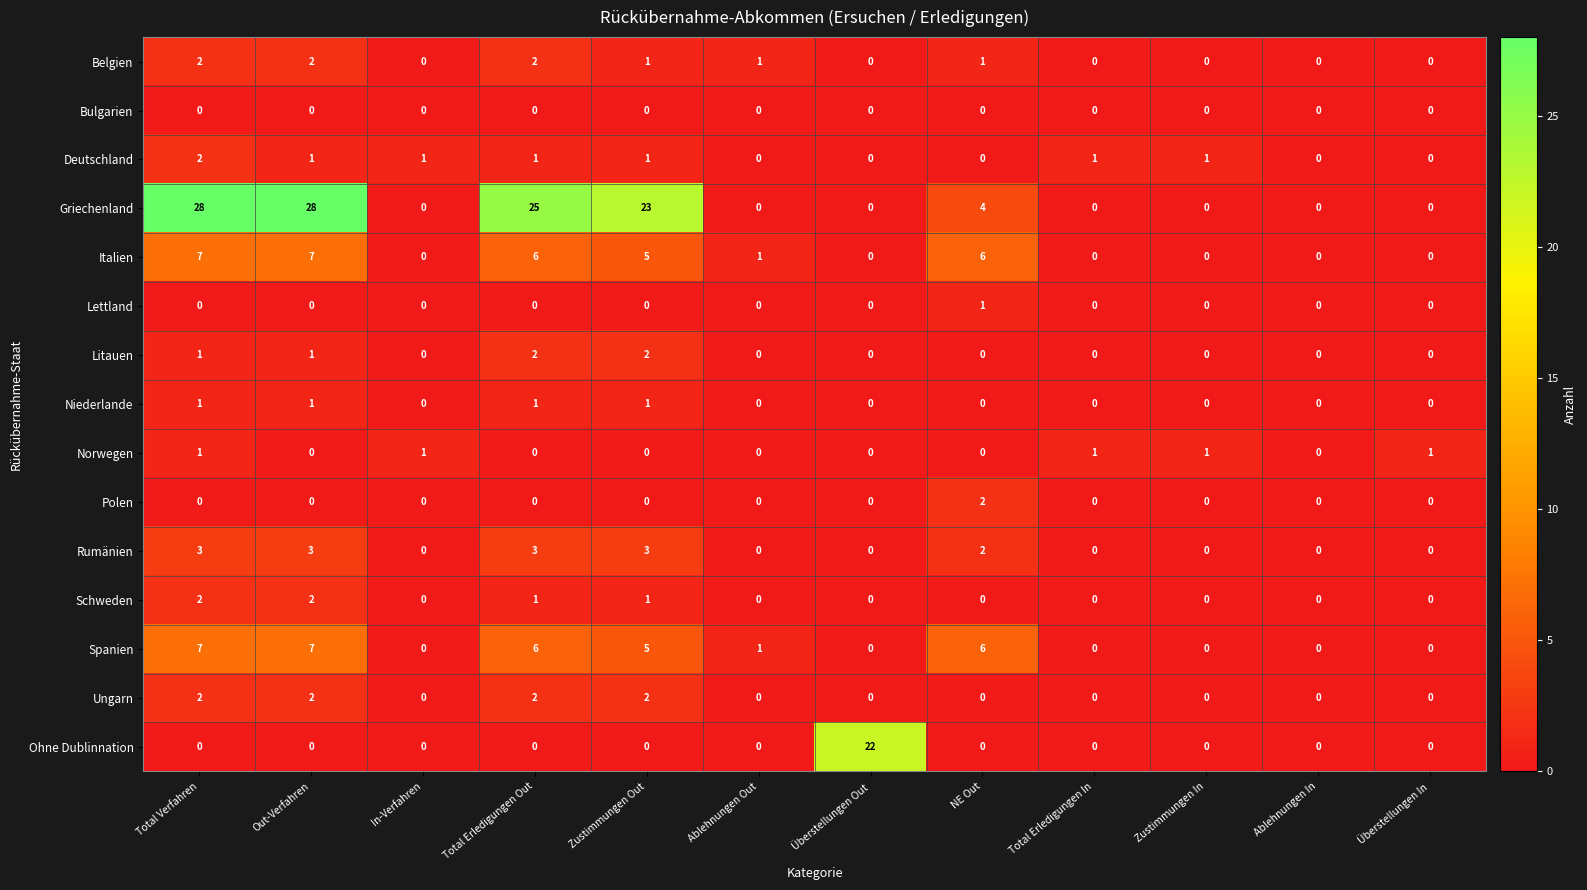

What is the difference between the maximum and minimum values in the Griechenland series?

28